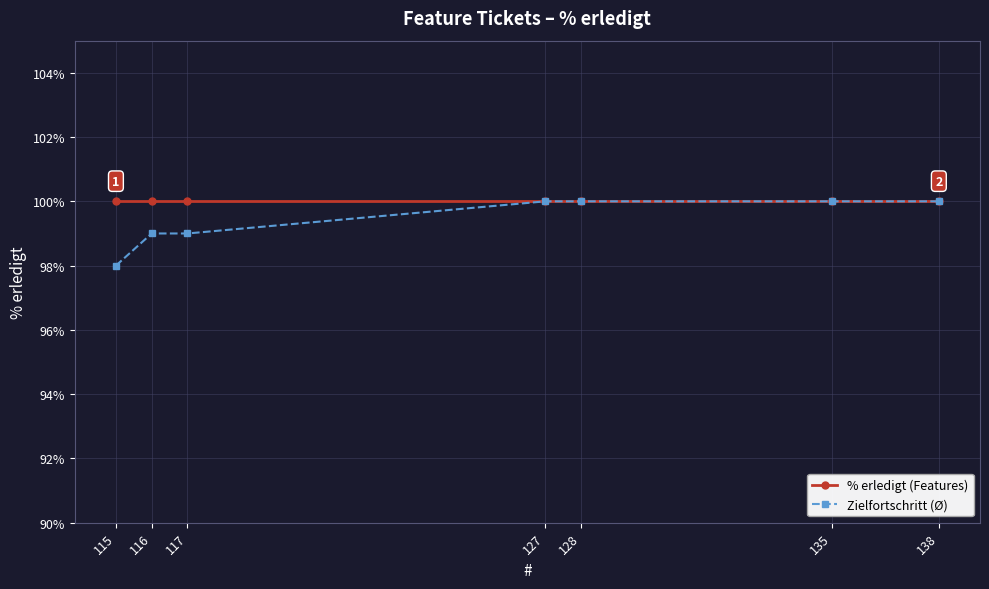

What is the total value across all series at 135?

200